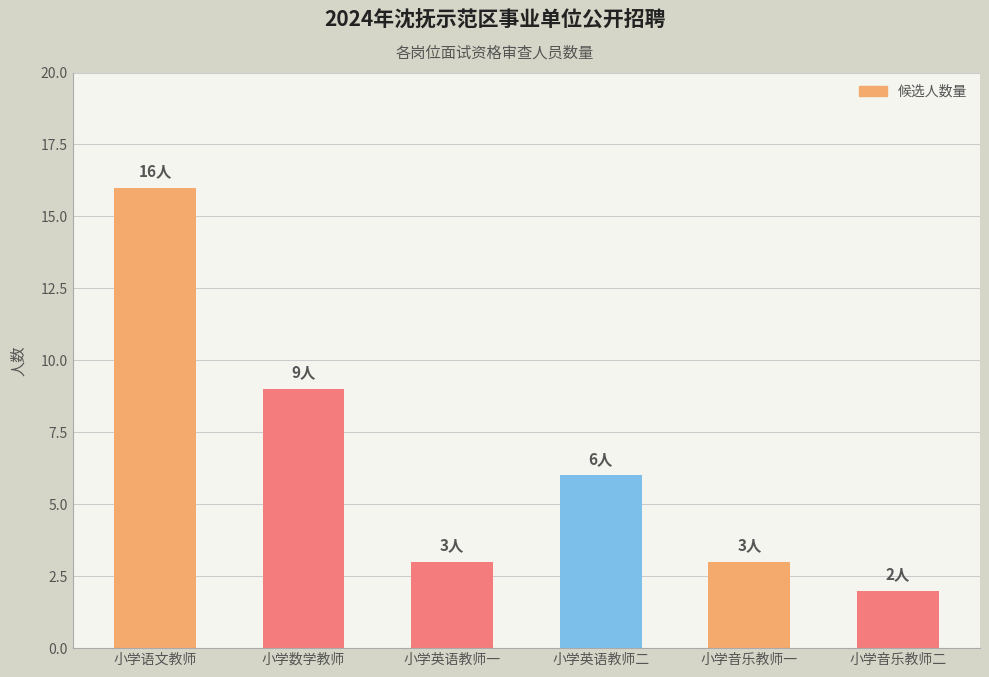

What is the maximum value shown in the chart?

16